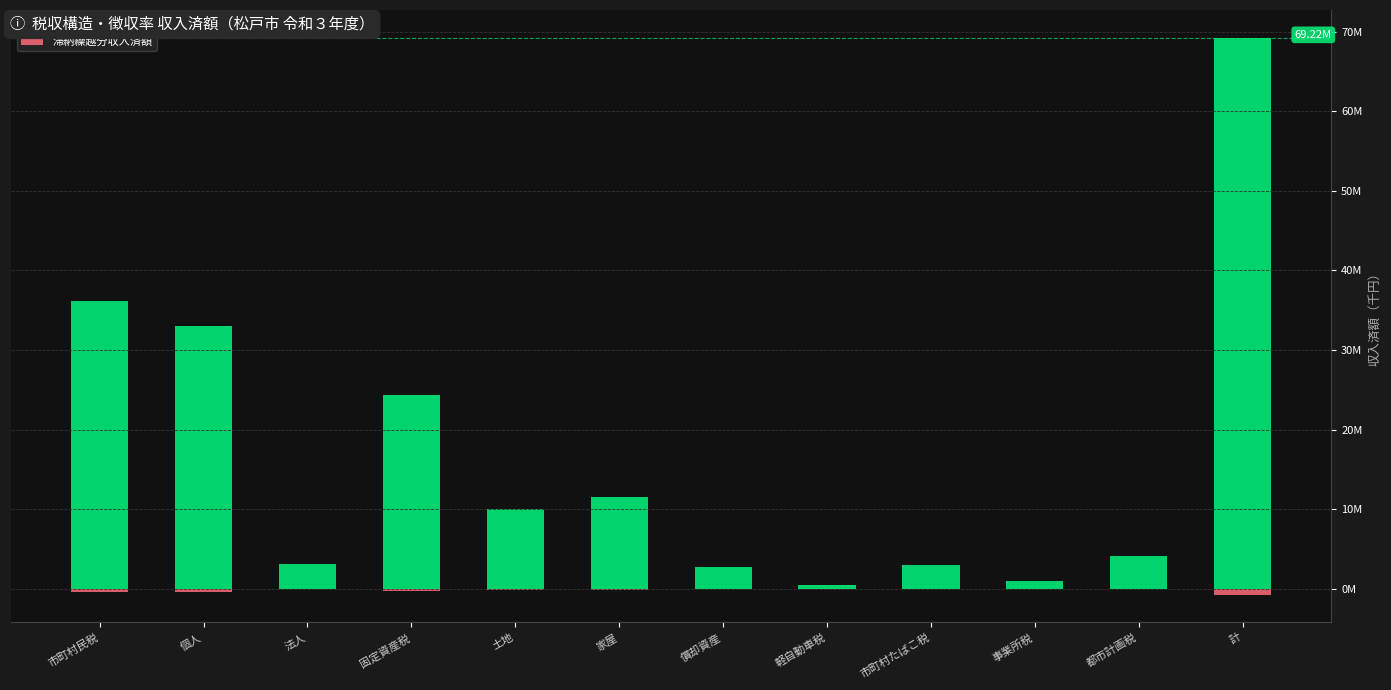

Does the chart contain stacked bars?

No